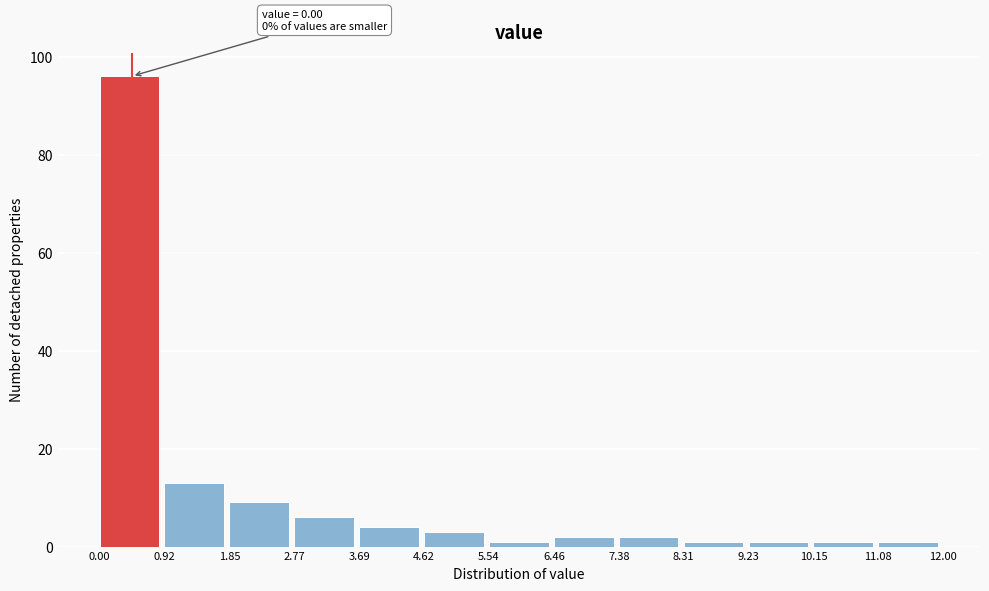

Which range on the x-axis has the tallest bar?

0.00 to 0.92